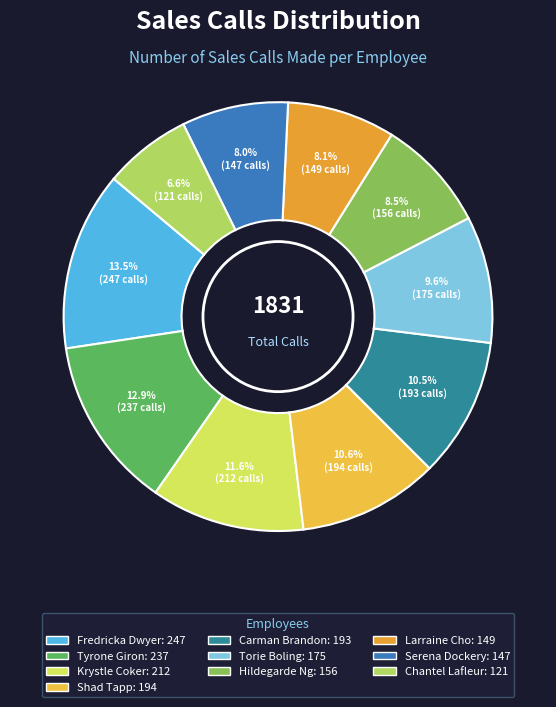

Rank the categories by value from highest to lowest.

Fredricka Dwyer, Tyrone Giron, Krystle Coker, Shad Tapp, Carman Brandon, Torie Boling, Hildegarde Ng, Larraine Cho, Serena Dockery, Chantel Lafleur